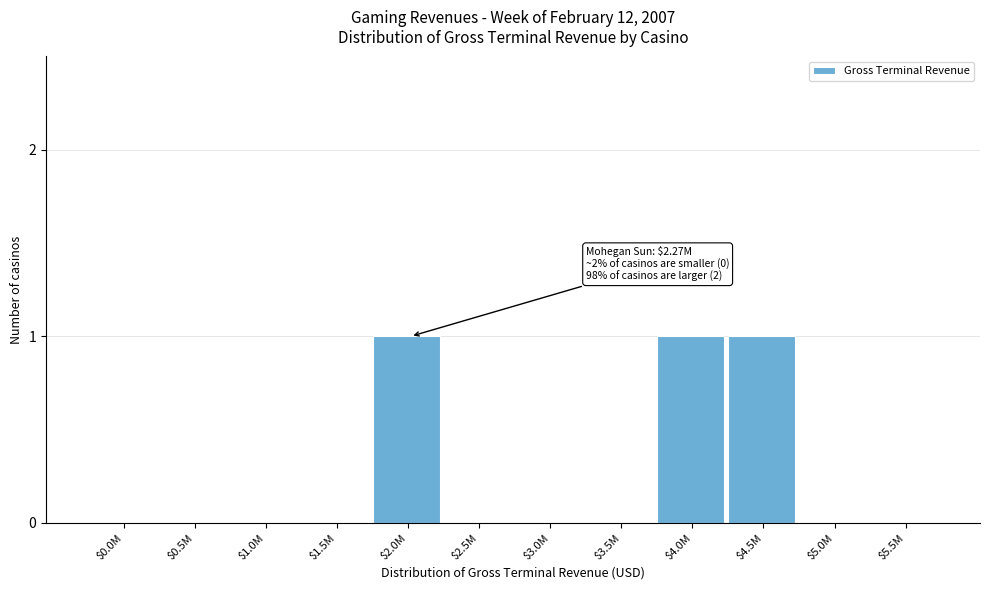

The chart shows a value of 0 at $5.0M. True or false?

True